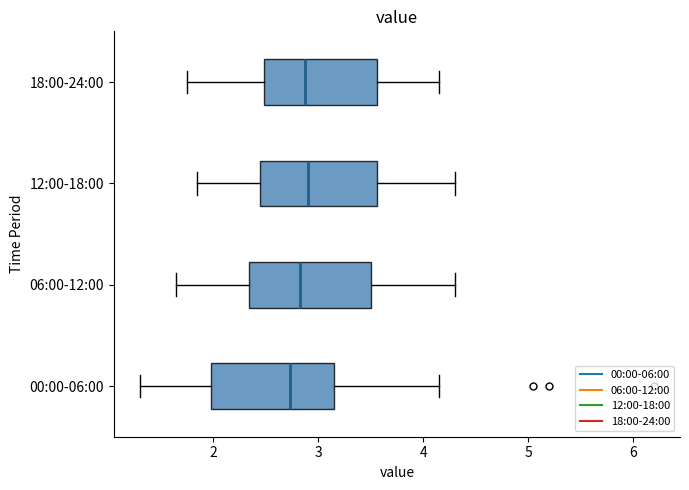

Reading bottom to top, read every box against the x-axis: the position of its median line, the range the box covers, and the ends of its whiskers. The values are not printed on the chart, so give them approximately, as read against the axis.

00:00-06:00: median 2.7, box 2.0 to 3.2, whiskers 1.3 to 4.2
06:00-12:00: median 2.8, box 2.3 to 3.5, whiskers 1.7 to 4.3
12:00-18:00: median 2.9, box 2.5 to 3.6, whiskers 1.9 to 4.3
18:00-24:00: median 2.9, box 2.5 to 3.6, whiskers 1.8 to 4.2